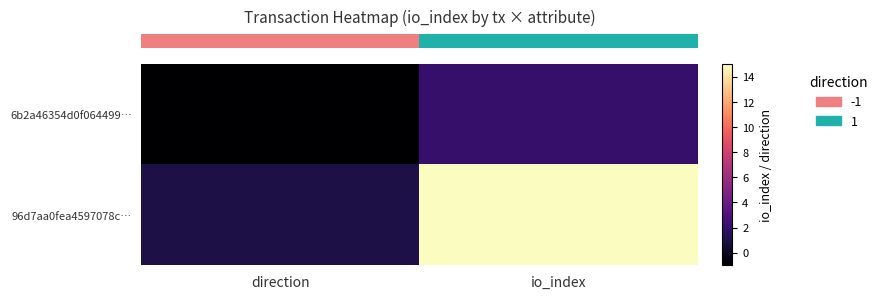

What is the maximum value shown in the chart?

15